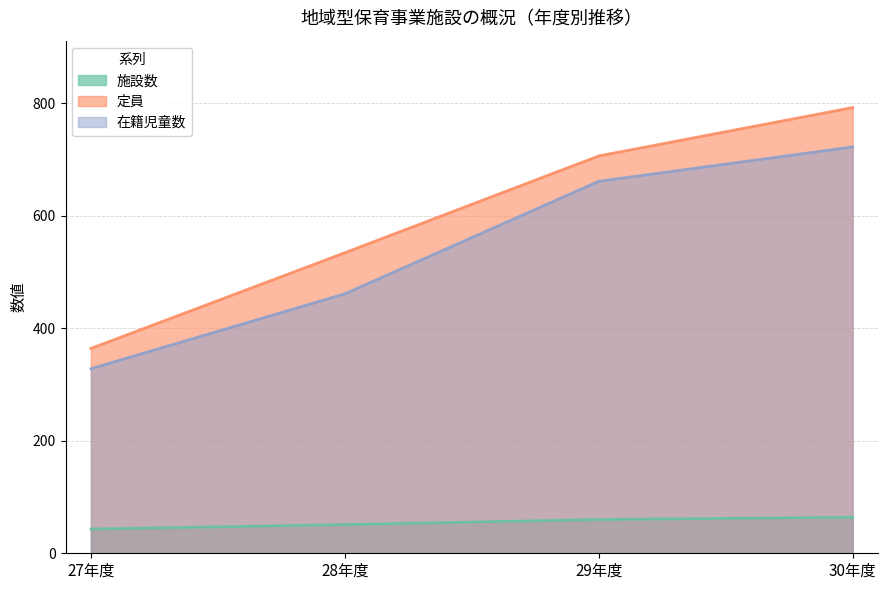

At which label does 施設数 first exceed 60?

30年度